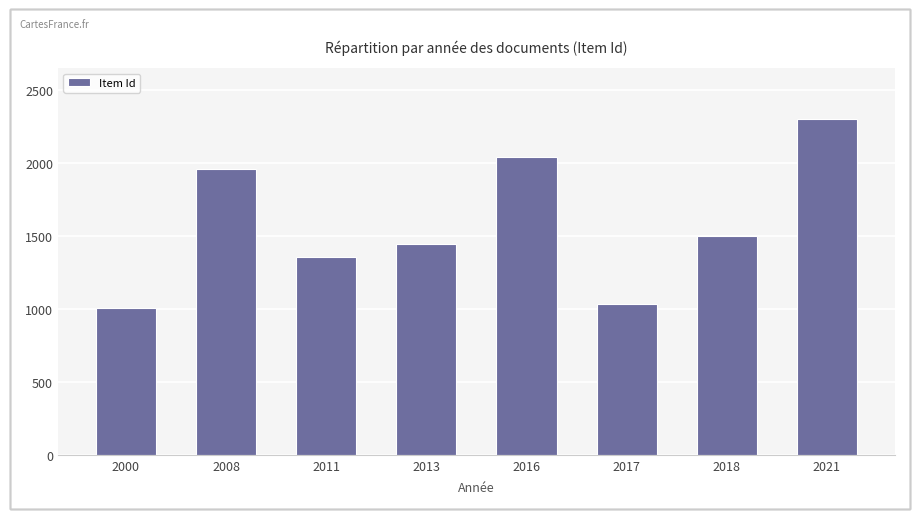

The chart shows a value of 2382 at 2013. True or false?

False